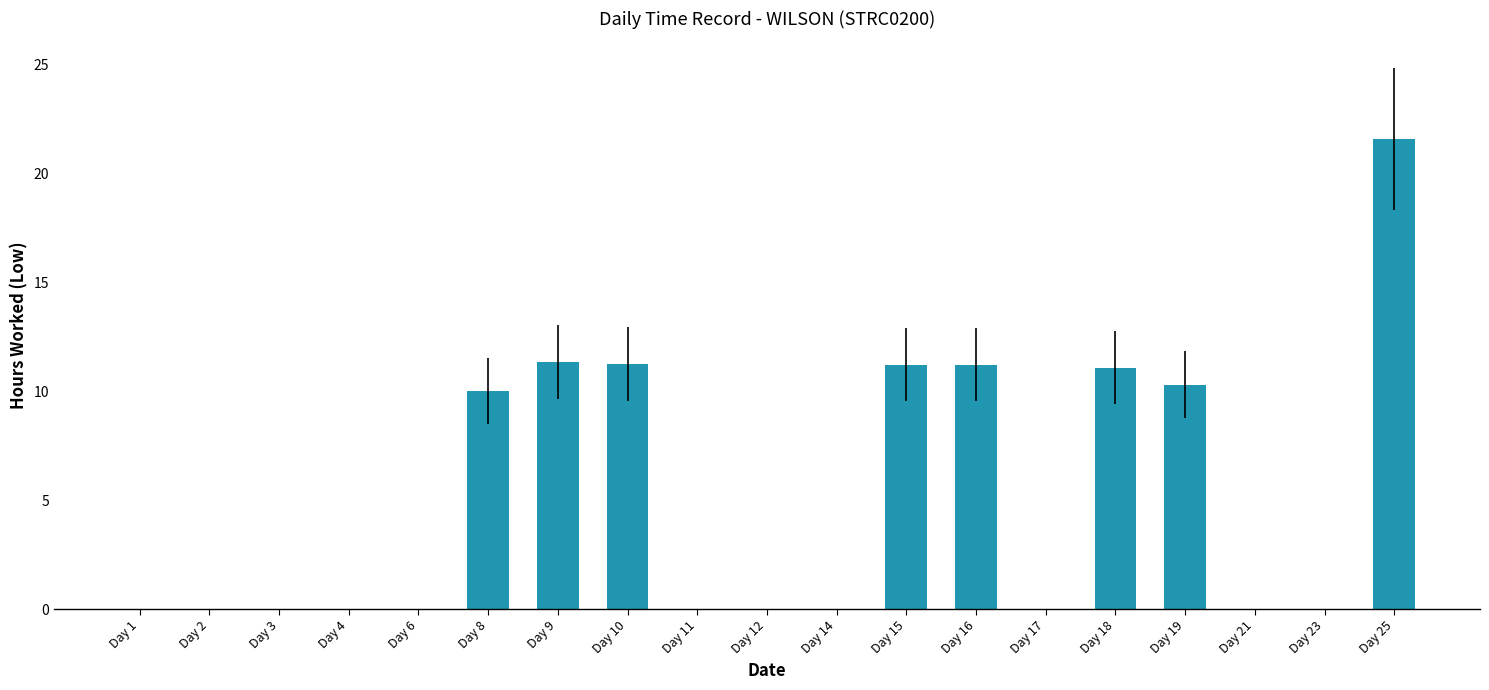

Which has a higher value, Day 4 or Day 16?

Day 16